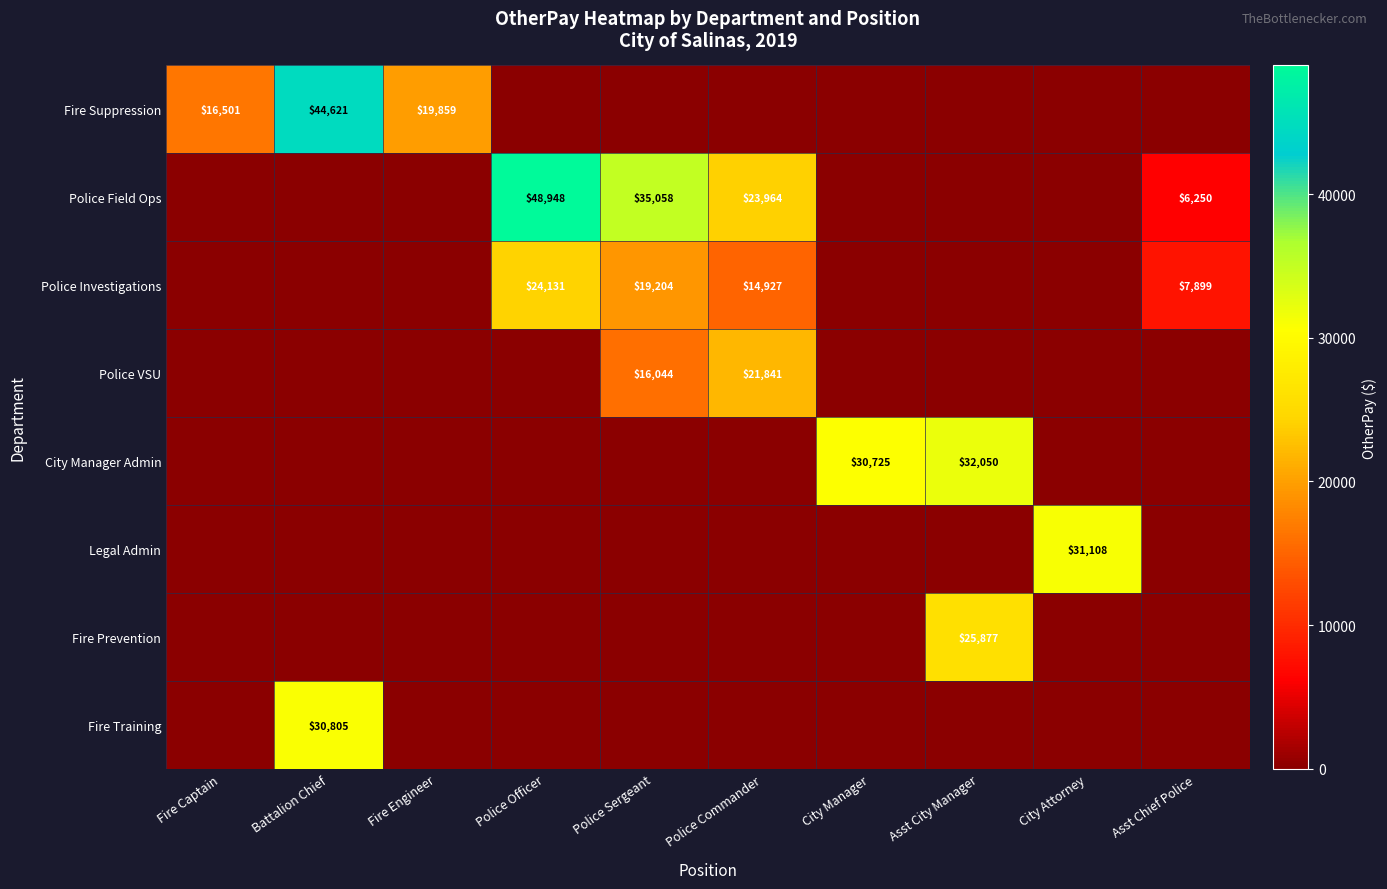

Is it true that Police VSU equals 6523 at Police Sergeant?

False